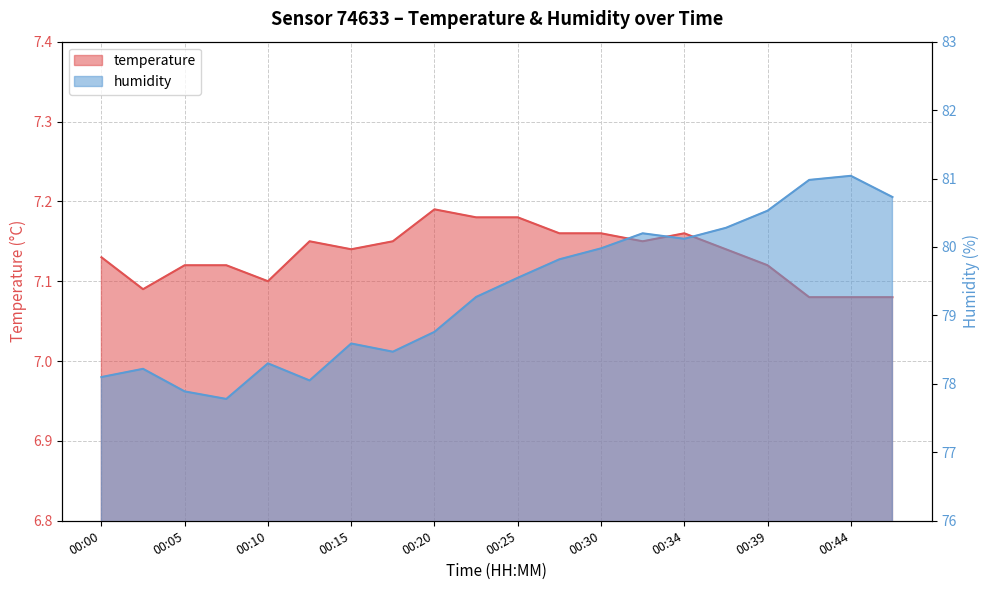

What are all the series names shown in the legend?

temperature, humidity